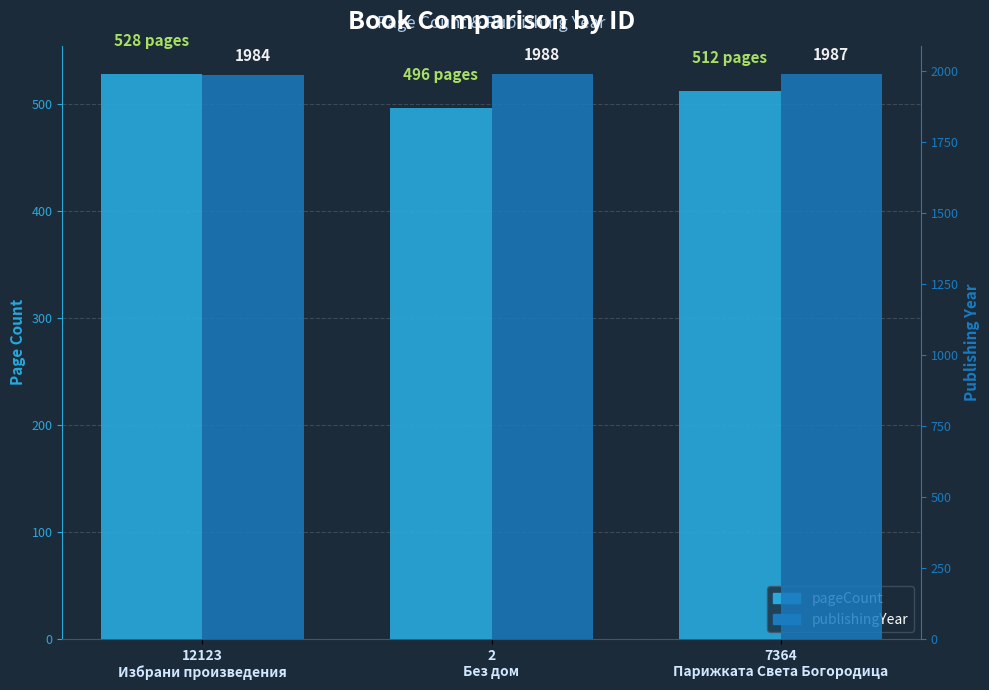

Which series has the largest total across all categories?

publishingYear